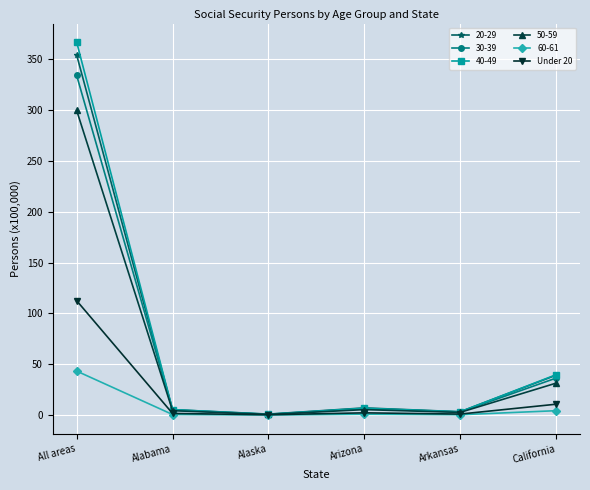

What is the minimum value shown in the chart?

0.1